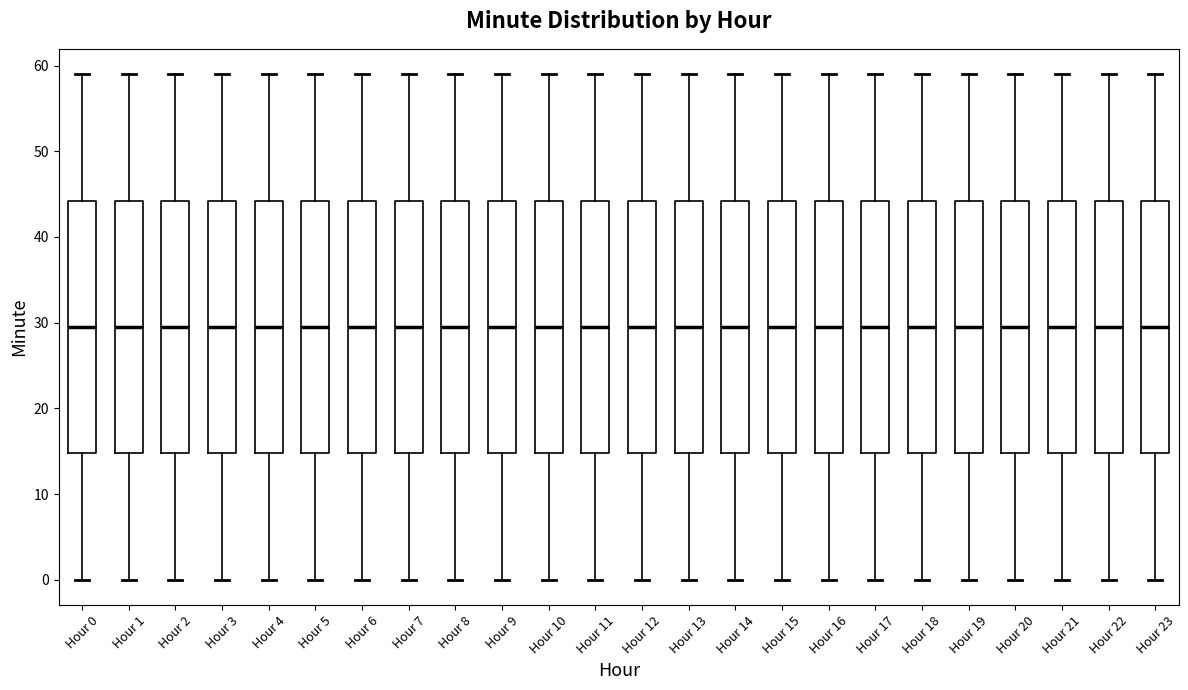

Where does the lower whisker of the box for Hour 11 end on the y-axis? The values are not printed on the chart, so give them approximately, as read against the axis.

0